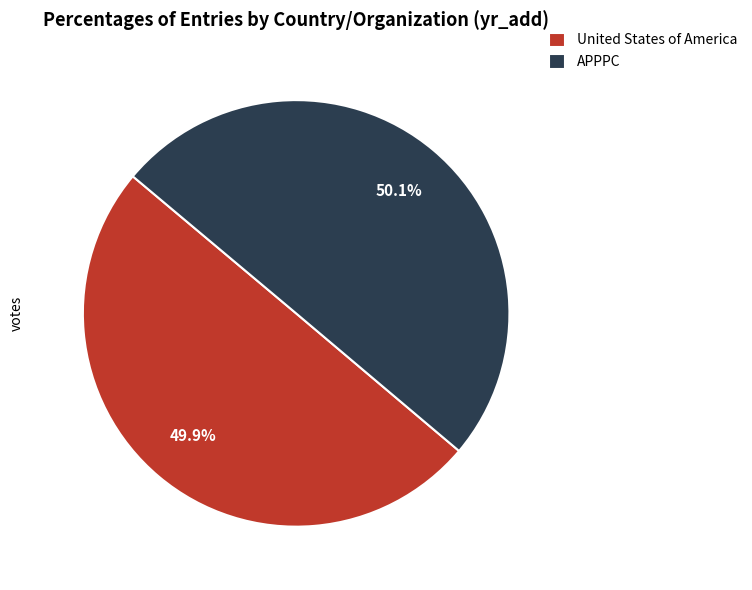

What percentage do APPPC and United States of America together represent?

100.0%